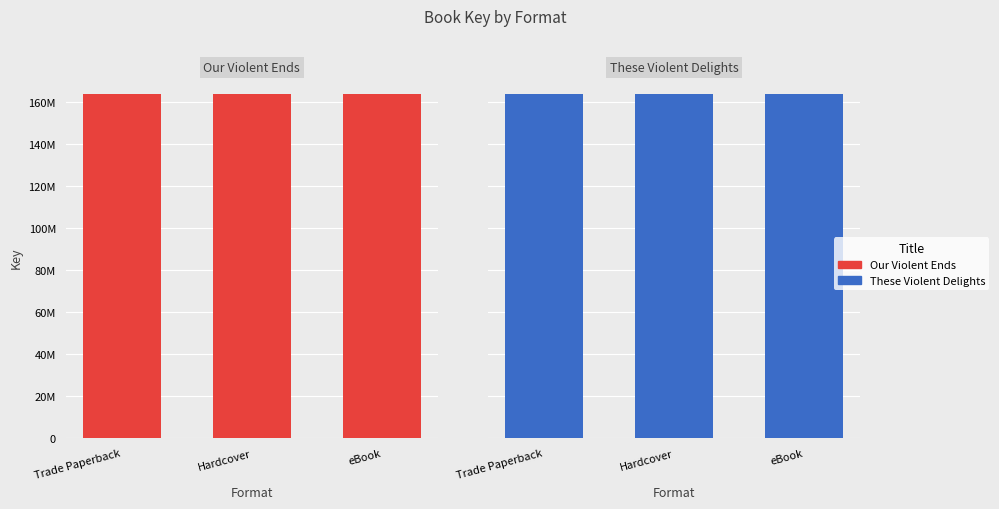

What position from the right is Trade Paperback?

3